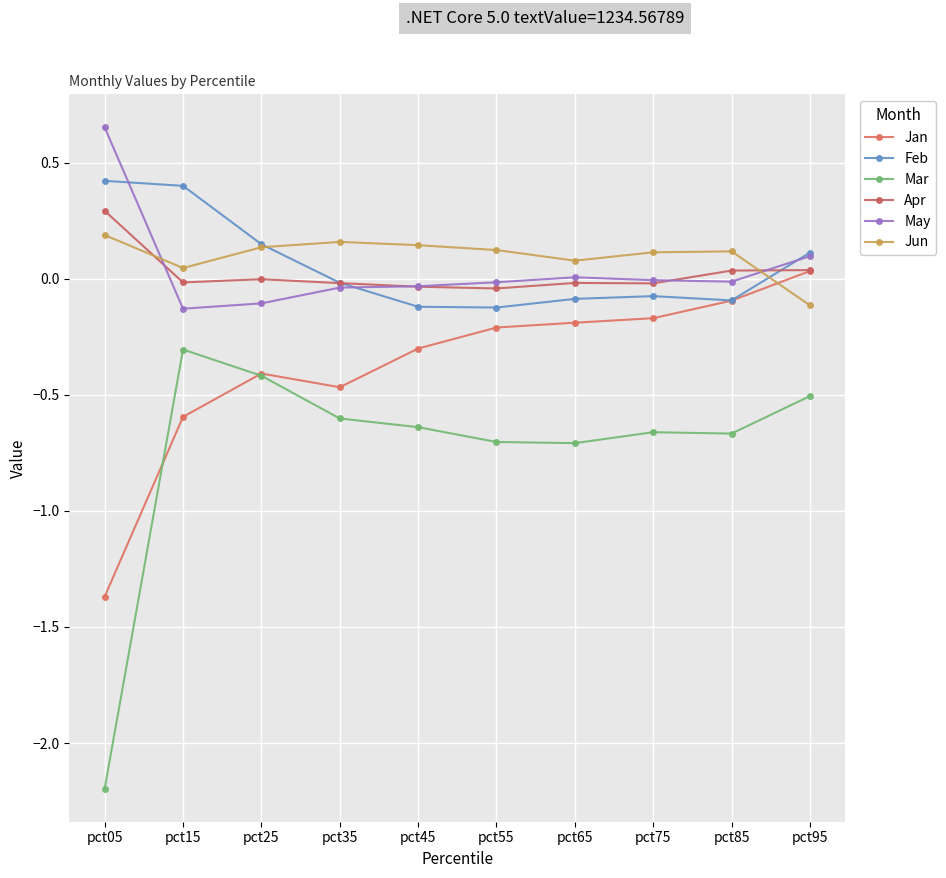

True or false: Mar has more than 1 points higher than both neighbors.

True